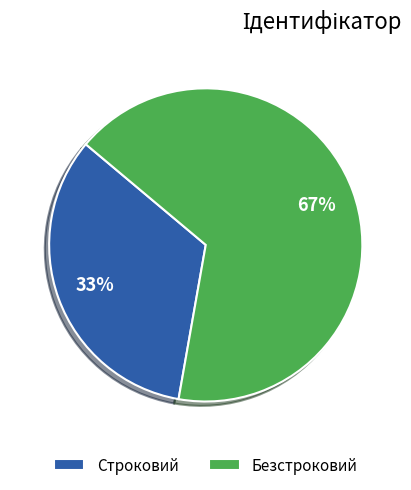

Rank the categories by value from lowest to highest.

Строковий, Безстроковий